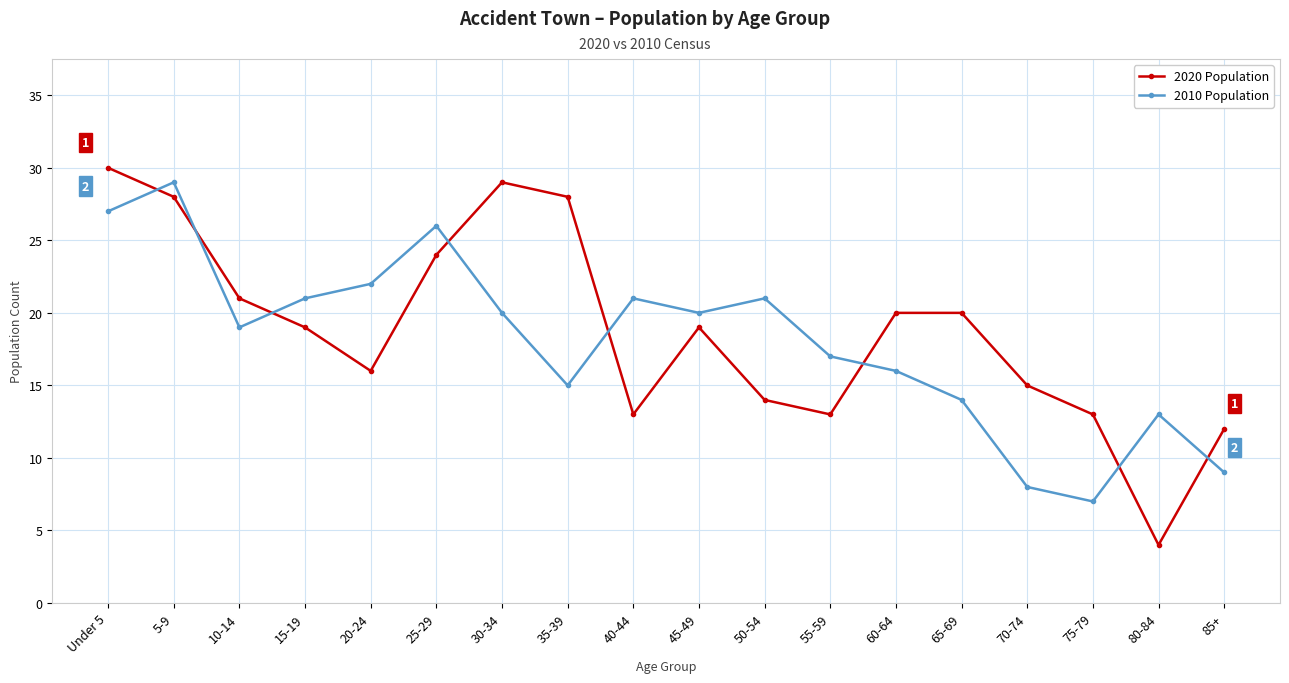

What is the difference between the second highest and minimum values in the 2020 Population series?

25